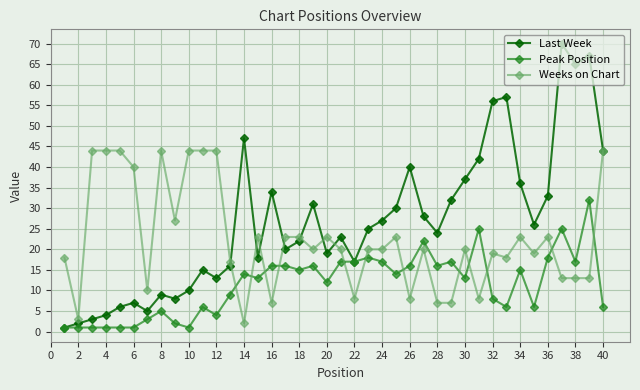

Which series has the largest range (max minus min)?

Last Week